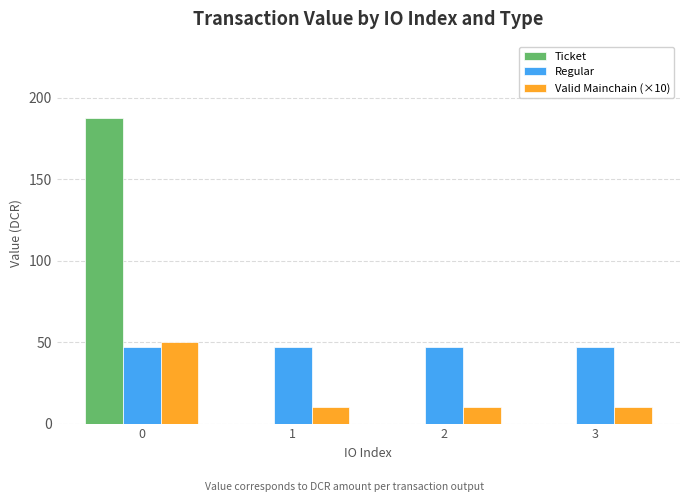

What is the sum of the Valid Mainchain (×10) values at 0 and 1?

60.0